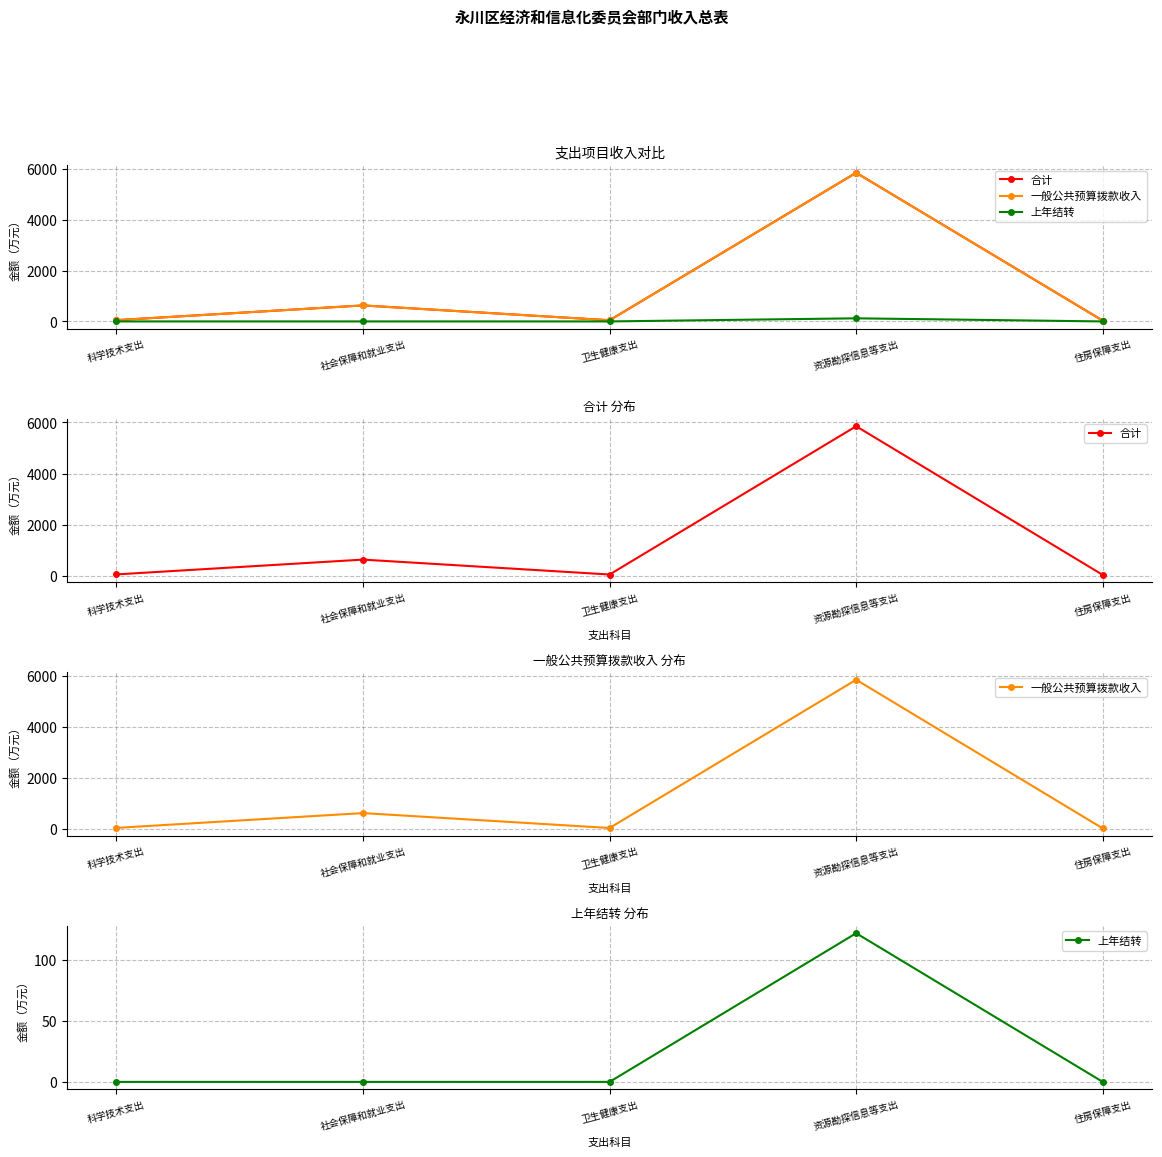

How many data points does each series have?

5